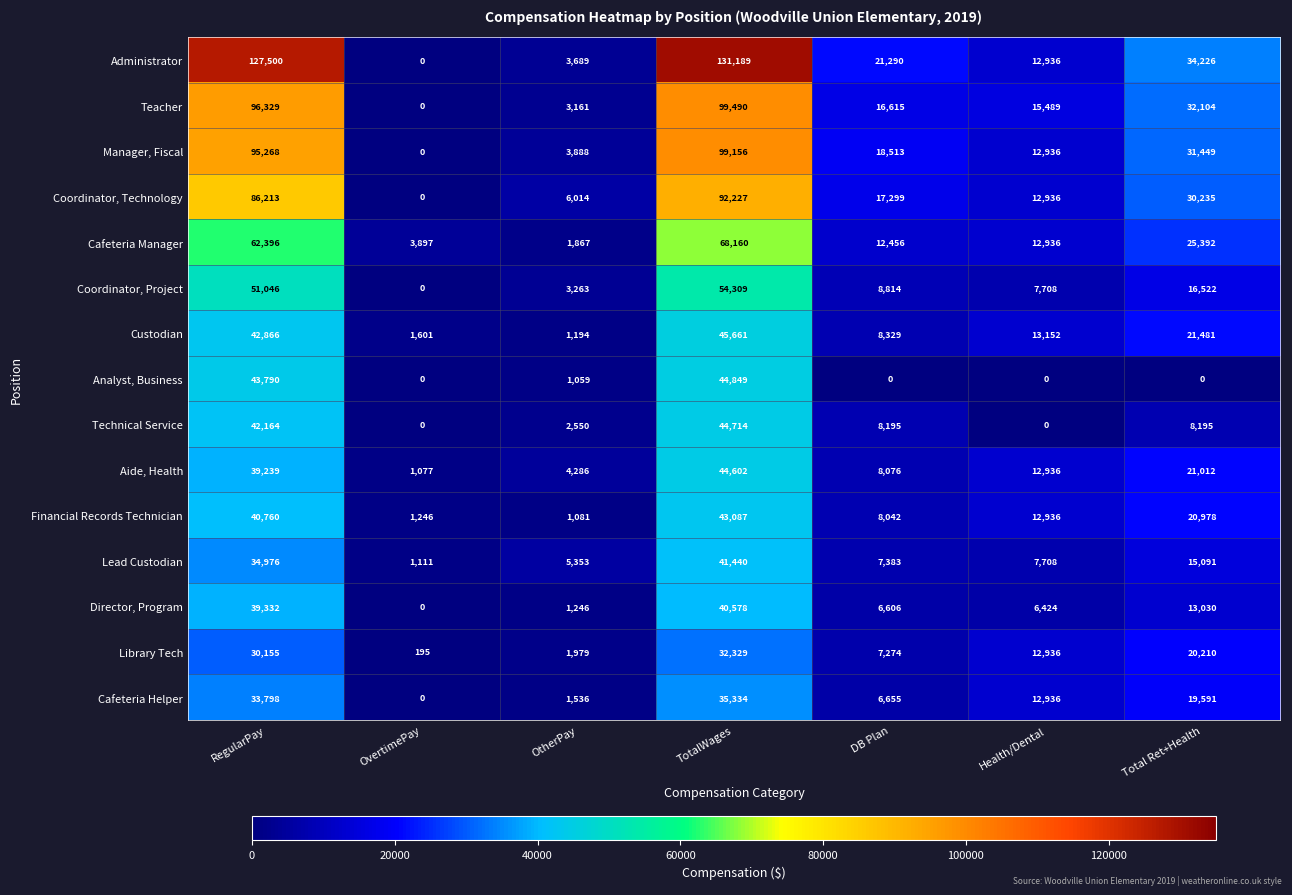

What is the average value of the Analyst, Business series?

12814